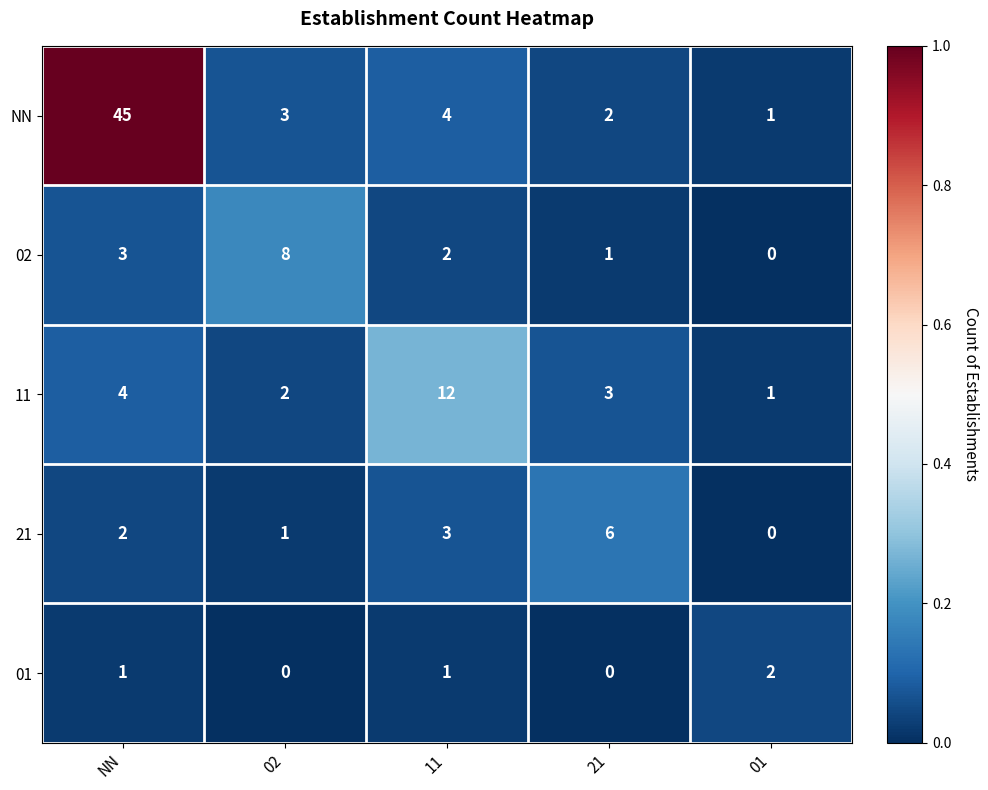

Between NN and 11, which series saw the biggest shift?

NN